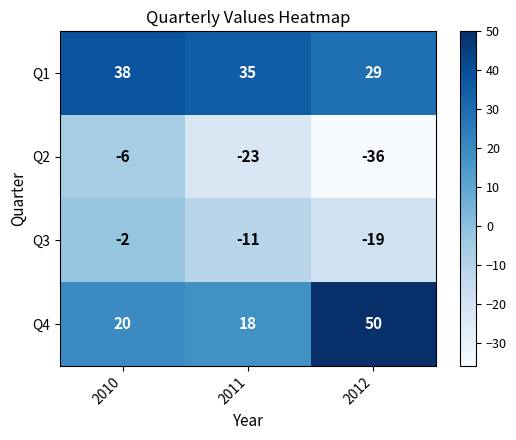

At which category does the chart reach its peak across all series?

2012